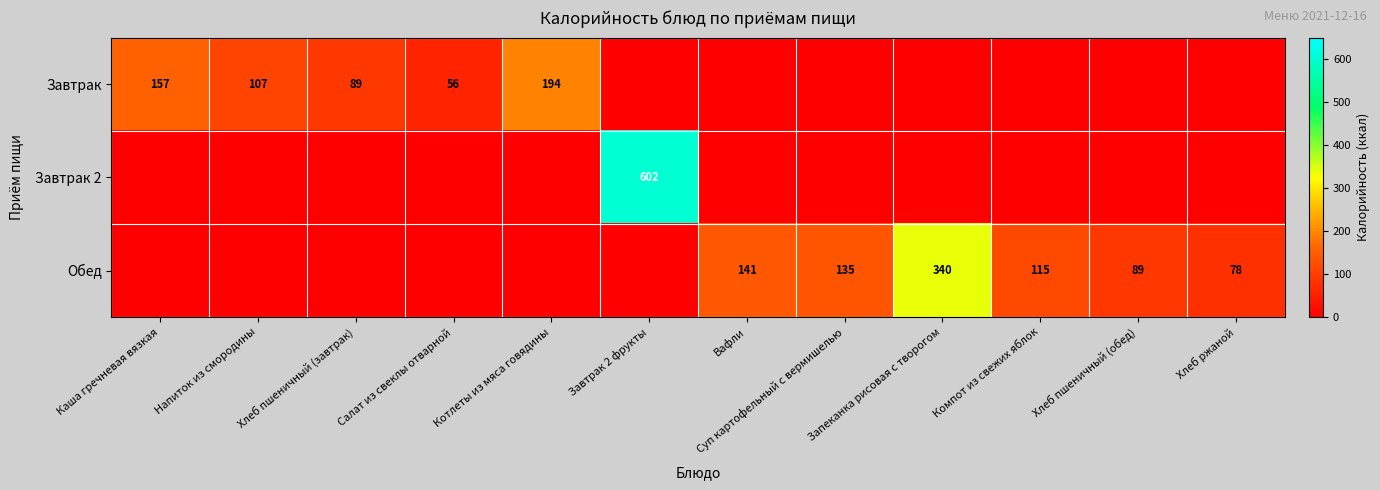

True or false: Завтрак has a value of 157 at Каша гречневая вязкая.

True